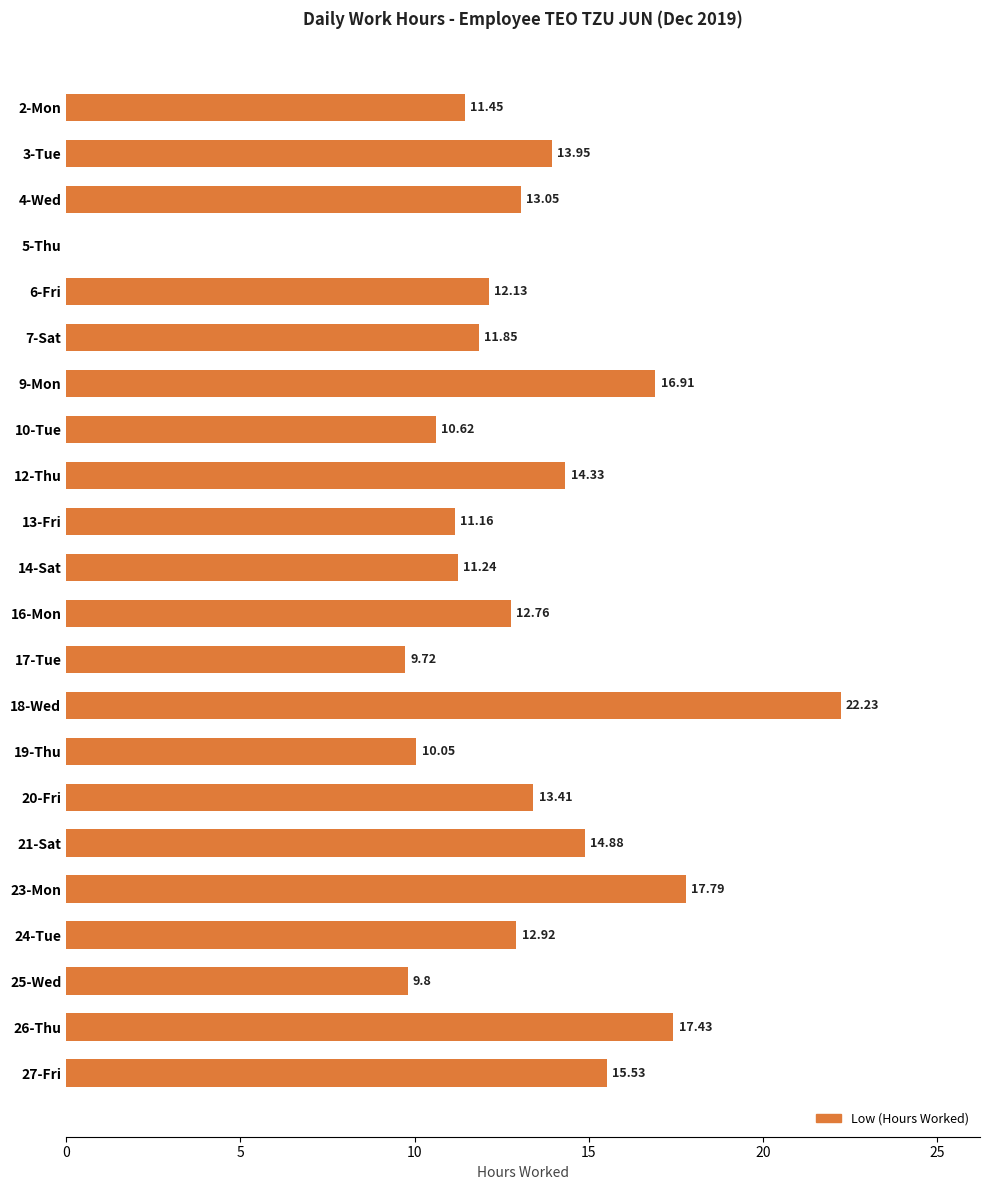

What is the change in value from 20-Fri to 25-Wed?

-3.6